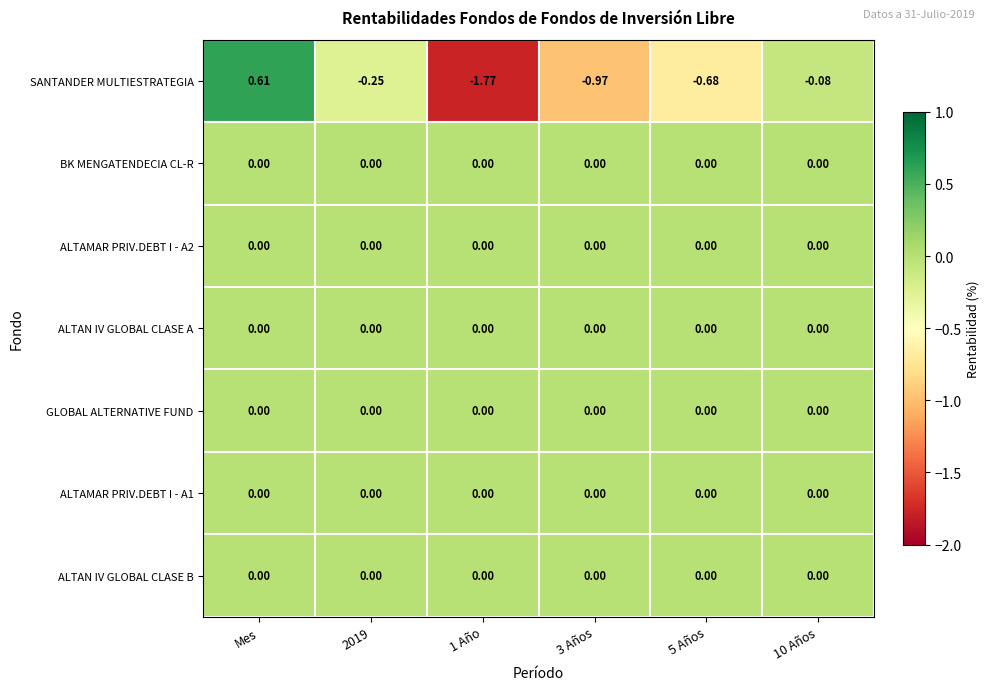

At which category is the sum across all series the highest?

Mes